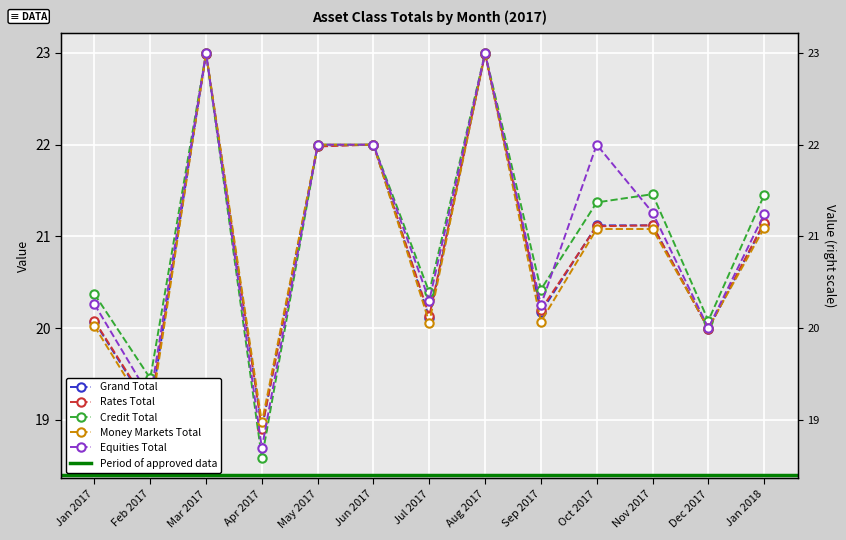

Which series ends up on top after the final intersection of Money Markets Total and Rates Total?

Rates Total